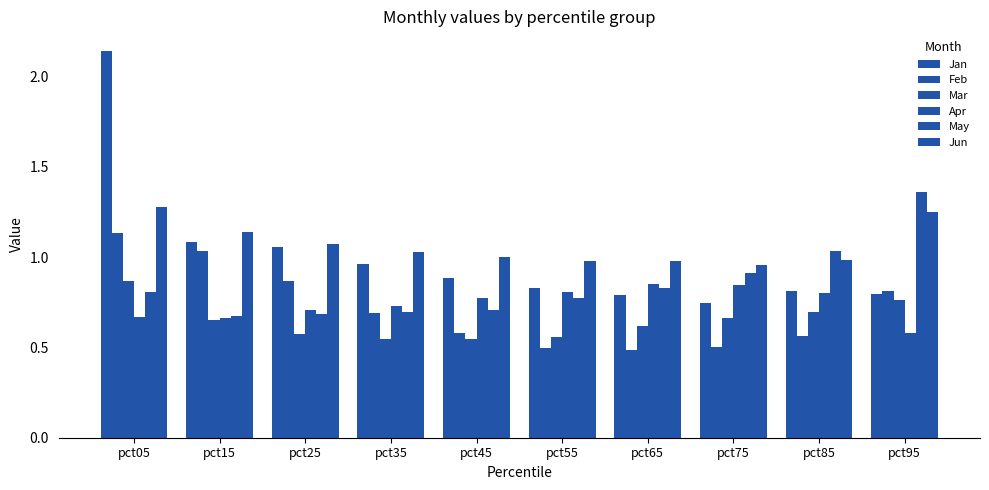

How many data points does each series have?

10